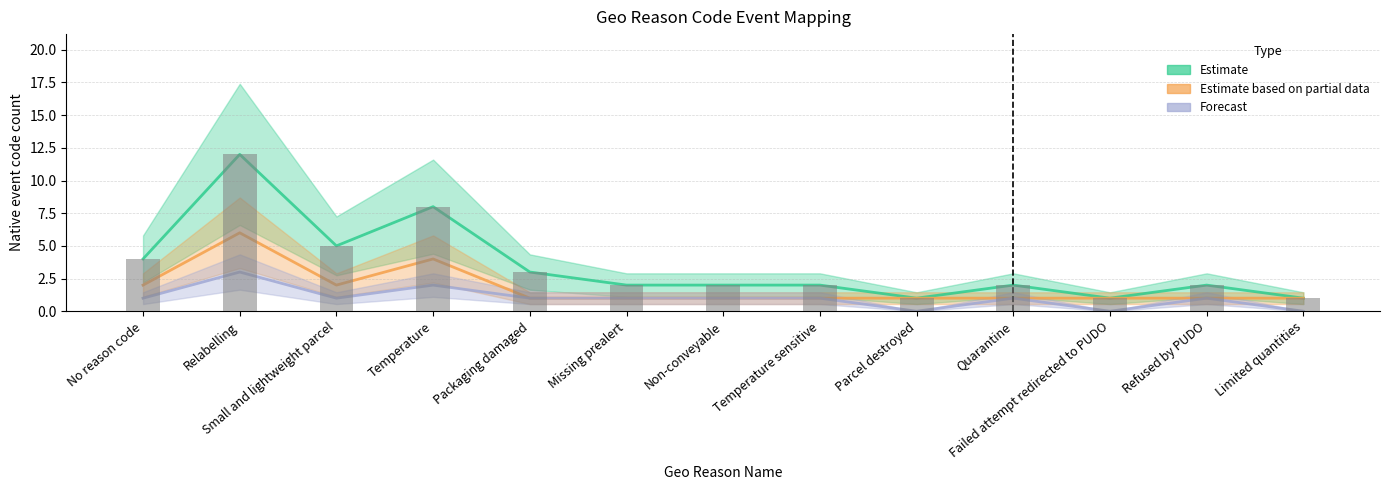

What is the sum of all Estimate values?

45